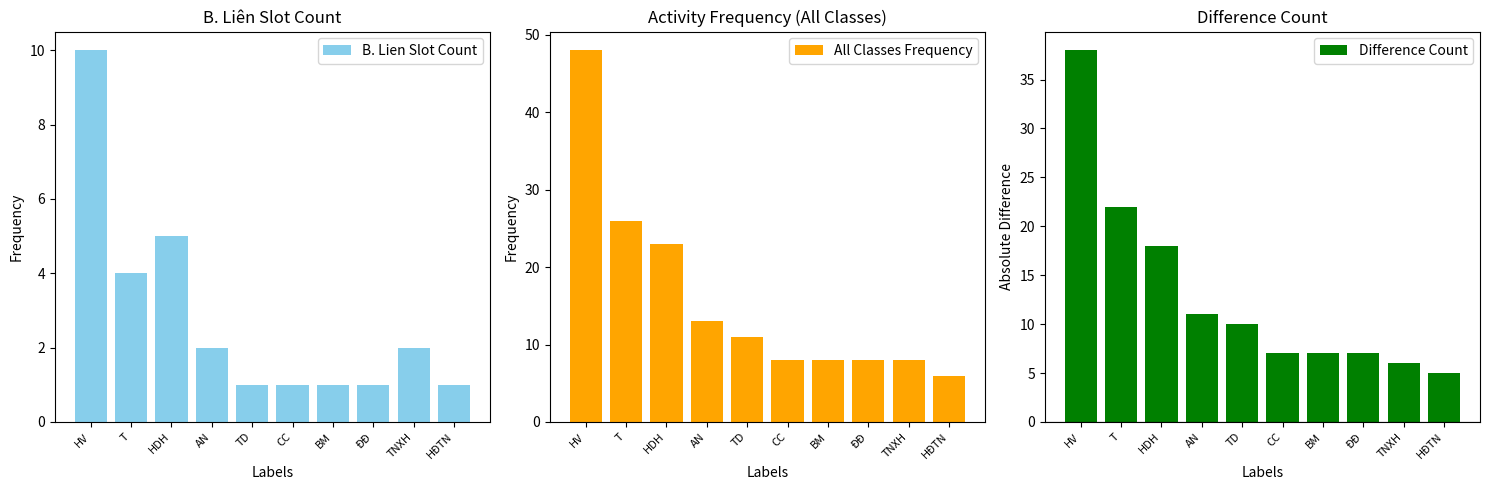

Rank the series by their average value, from highest to lowest.

All Classes Frequency, Difference Count, B. Lien Slot Count